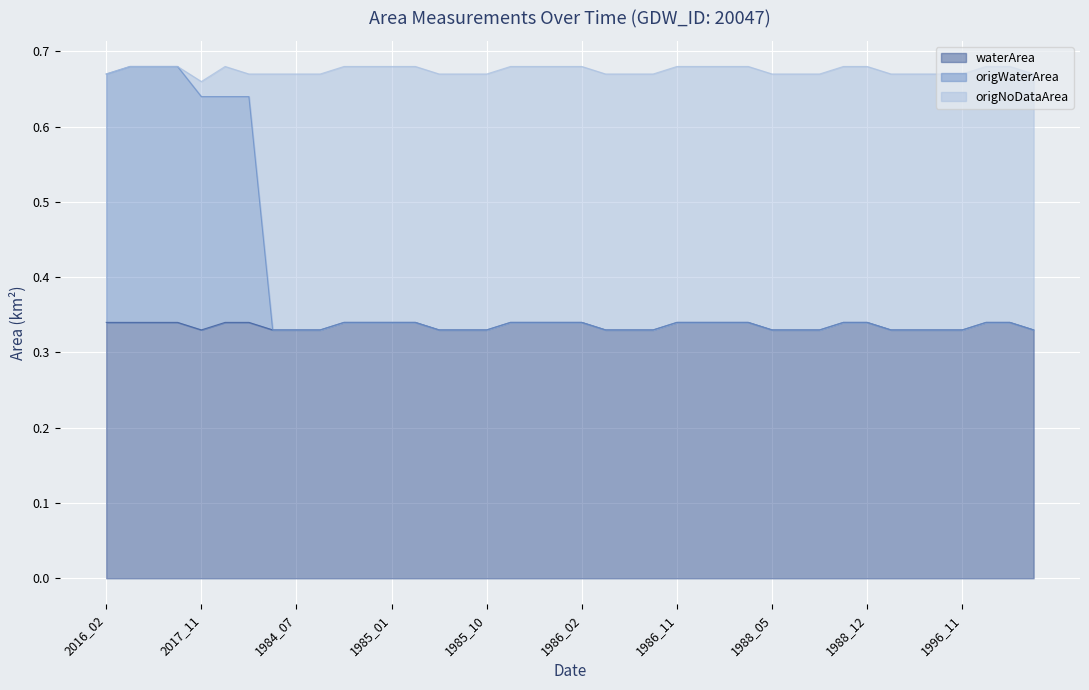

What is the average value of the origWaterArea series?

0.4